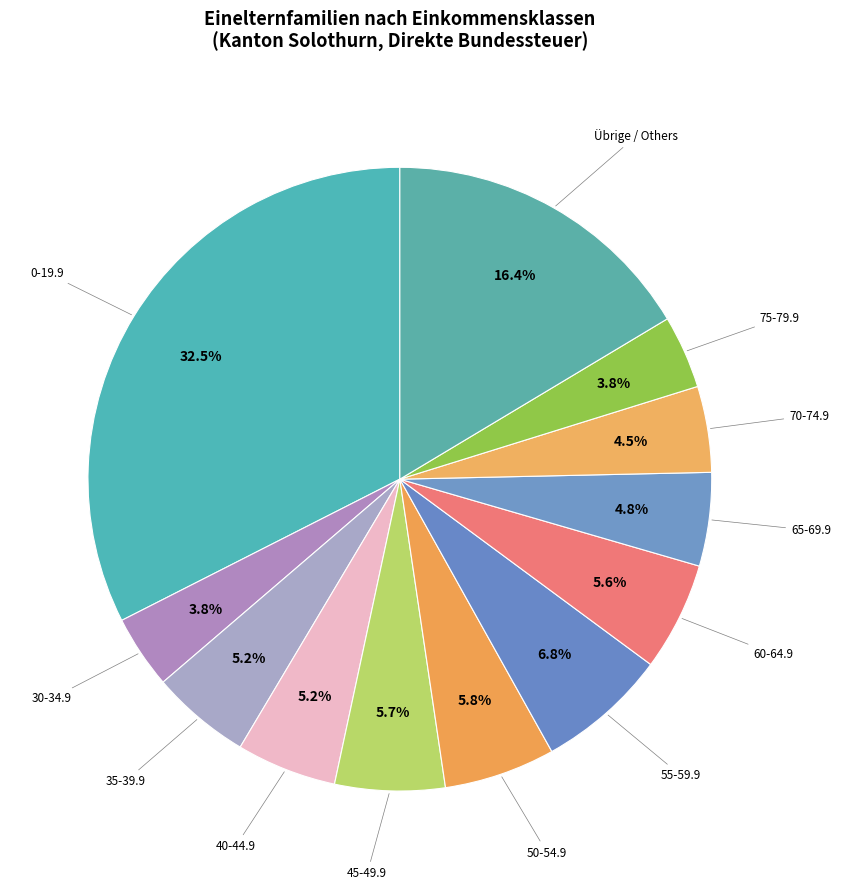

Is 30-34.9 the majority of the pie?

No